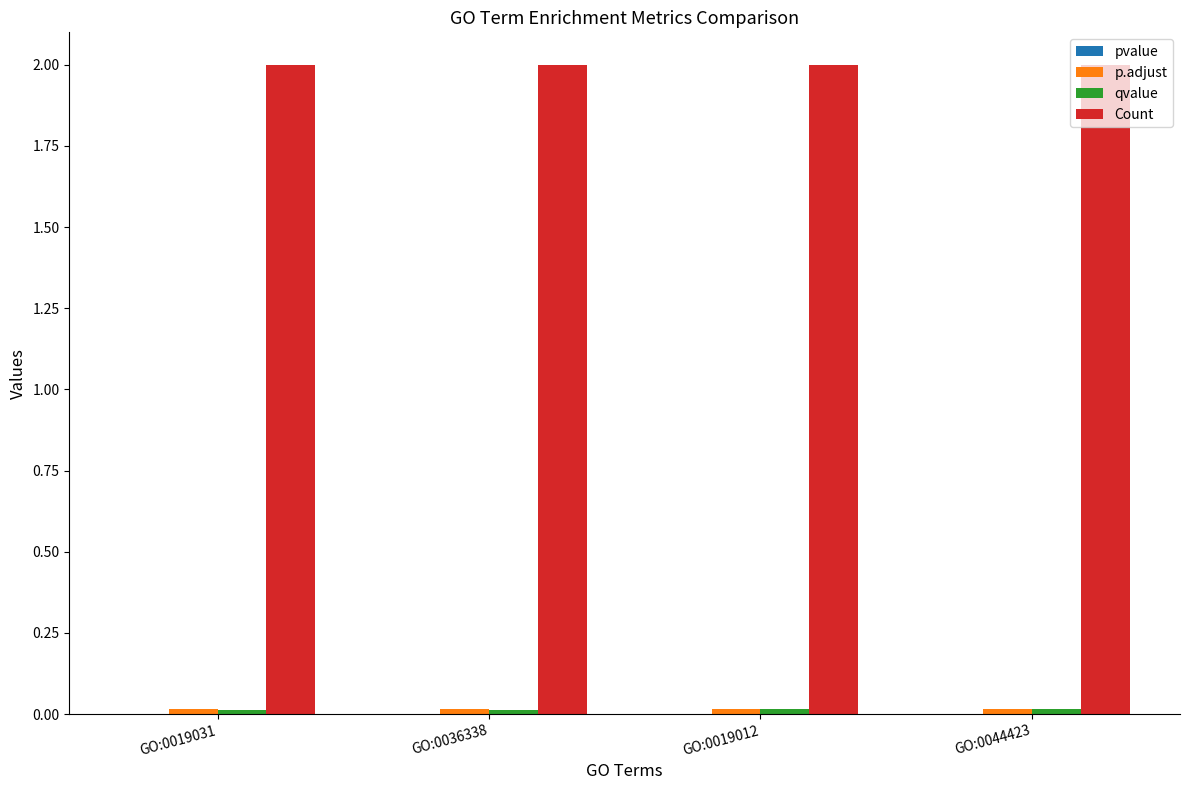

What is the highest value of the Count series?

2.0